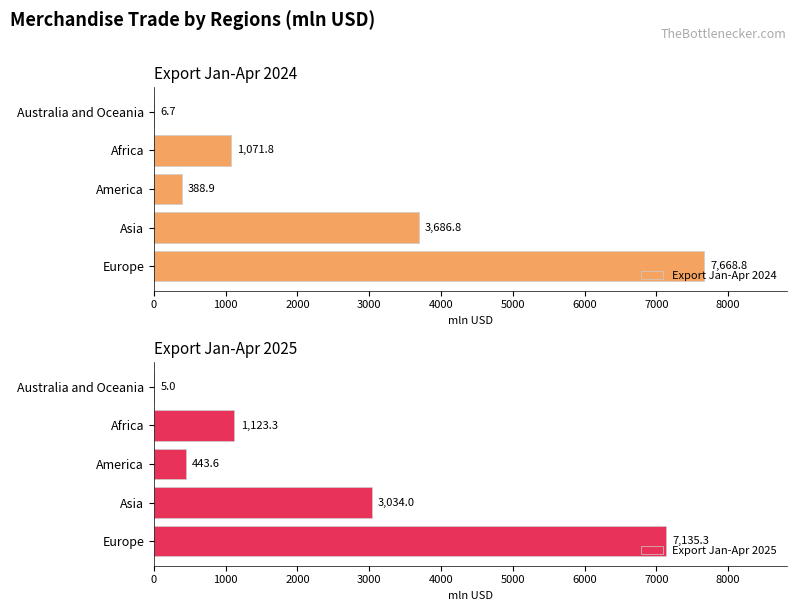

What is the sum of all Export Jan-Apr 2024 values?

12823.1